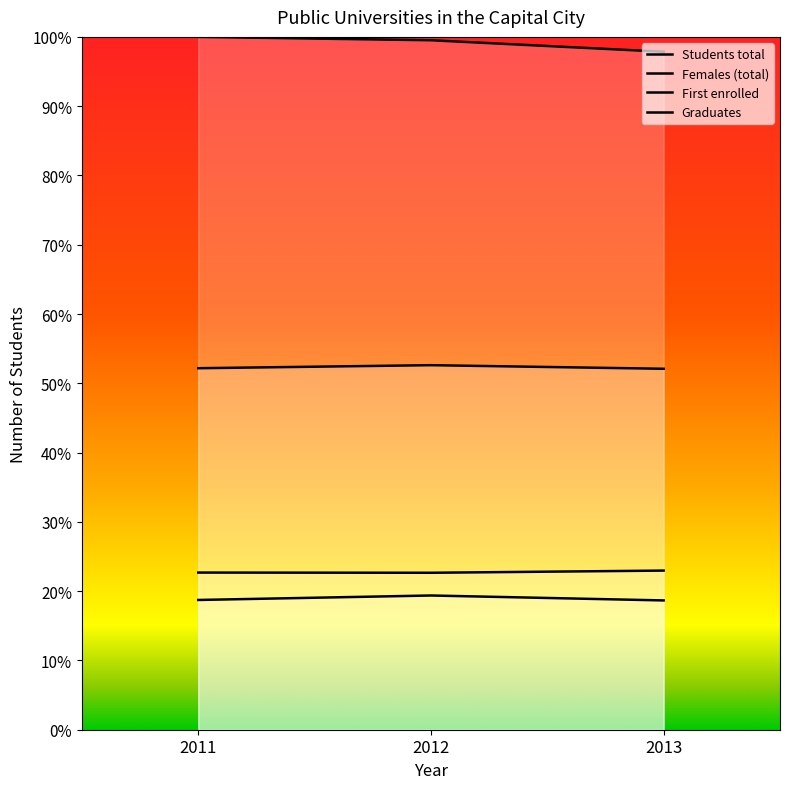

Which category has the lowest value in the Females (total) series?

2013